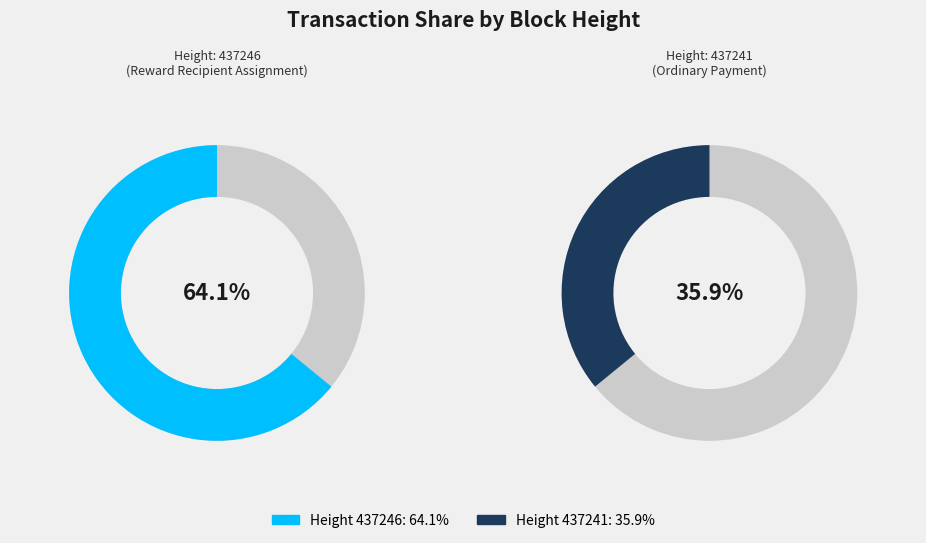

Does 437246 account for over 50% of the chart?

Yes